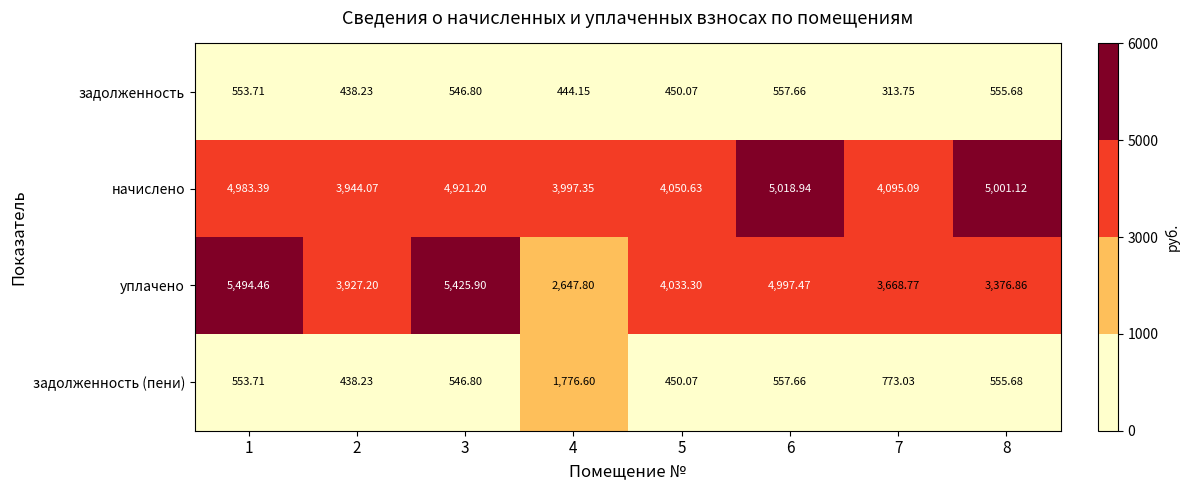

Which series has the largest total across all categories?

начислено